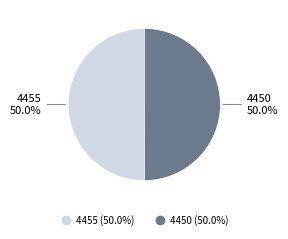

True or false: 4450 accounts for 36% of the total.

False